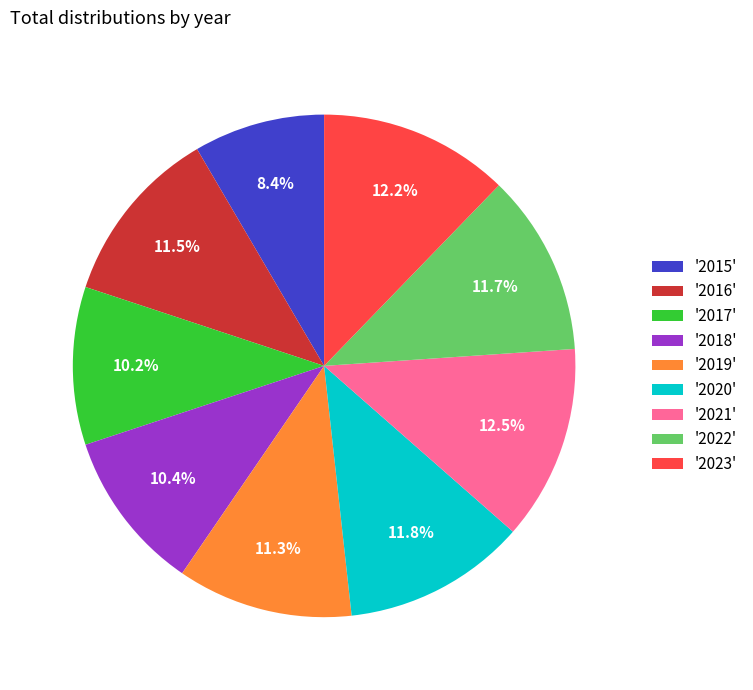

What is the smallest slice in the pie chart?

'2015'